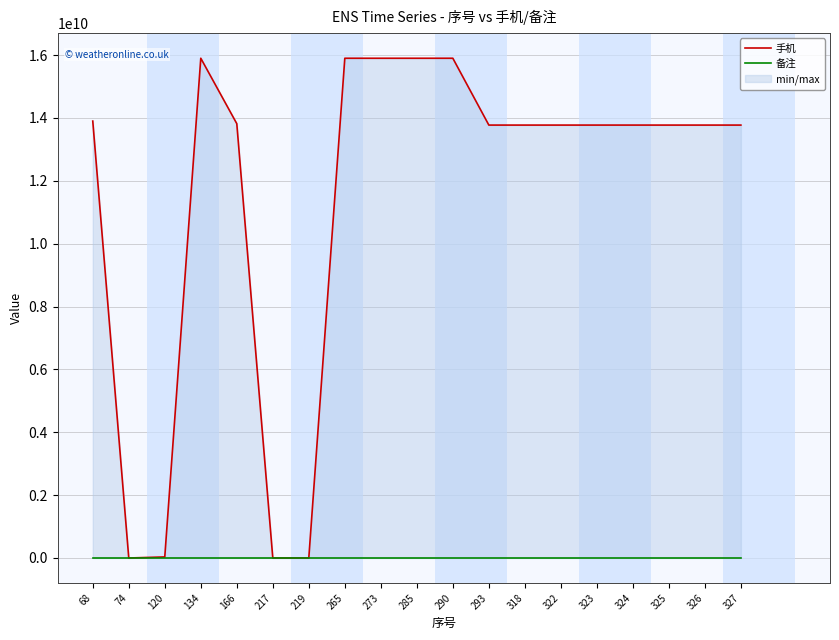

At which category does 手机 reach its first local peak?

134